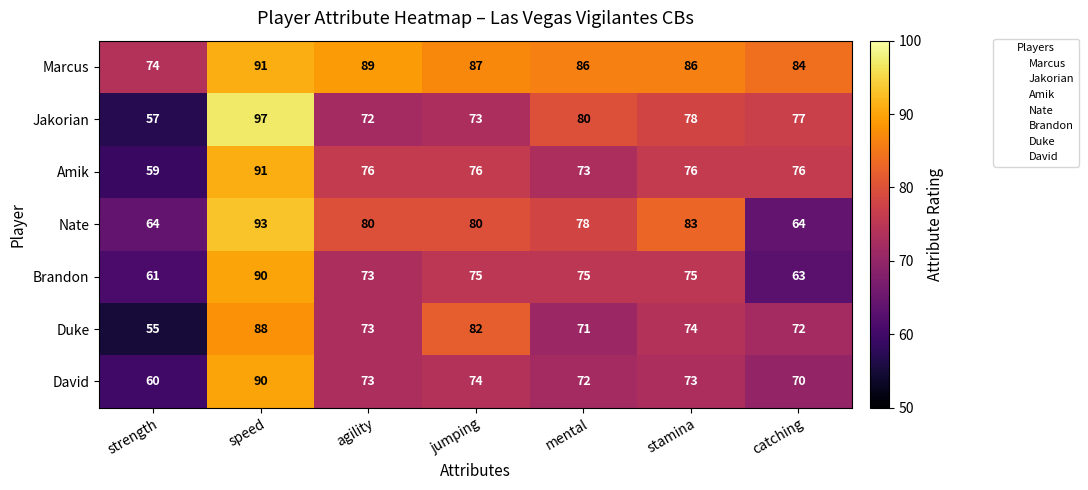

What is the minimum value shown in the chart?

55